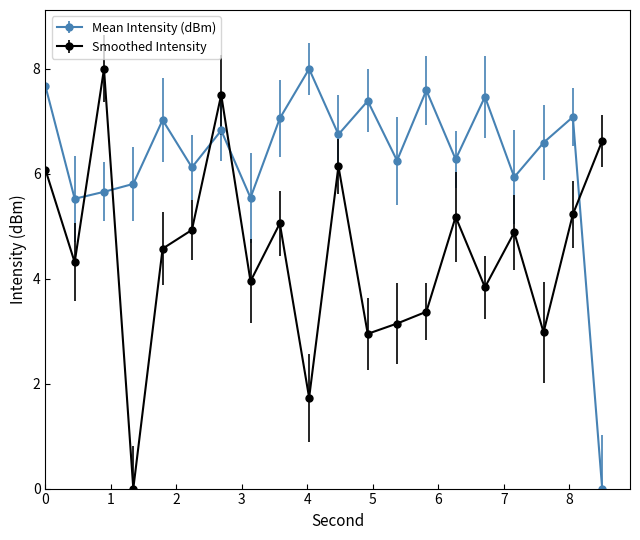

Which series has the largest total across all categories?

Mean Intensity (dBm)